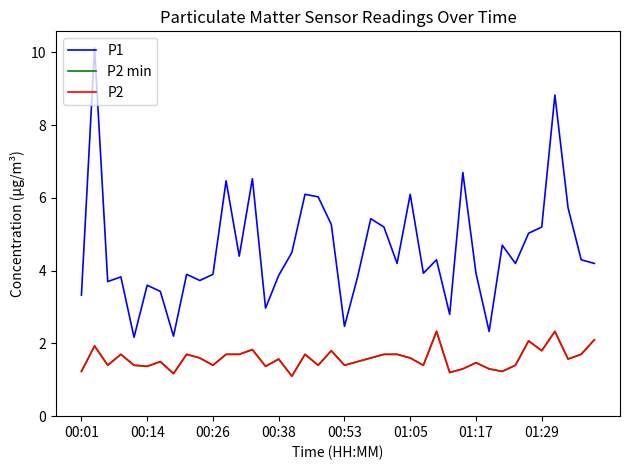

Is this an area chart (filled region under the line)?

No